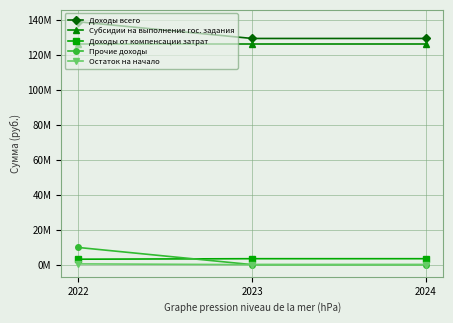

What is the difference between the maximum and minimum values in the Доходы всего series?

9524831.3